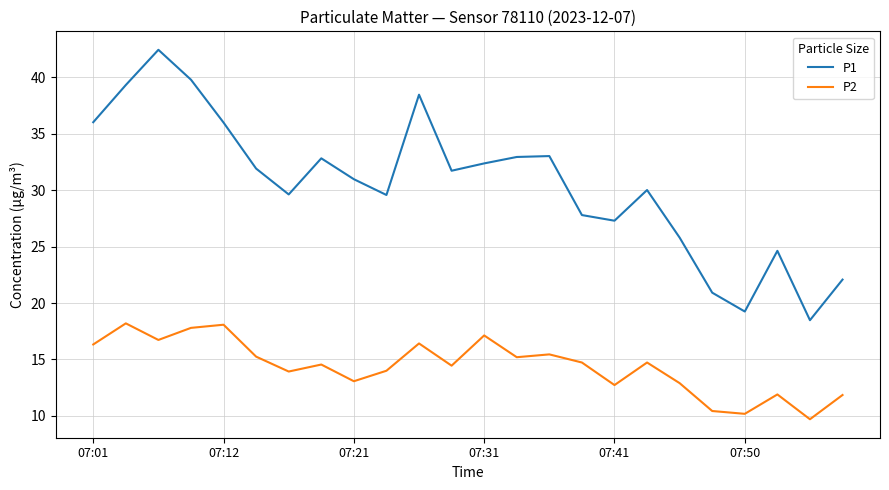

What is the difference between the maximum and minimum values in the P2 series?

8.5